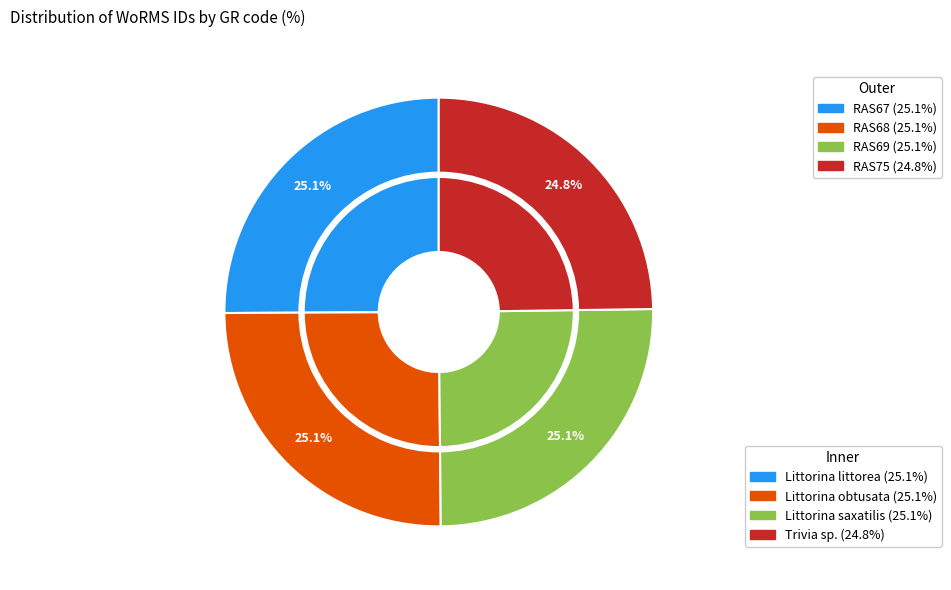

Does RAS75 account for over 50% of the chart?

No